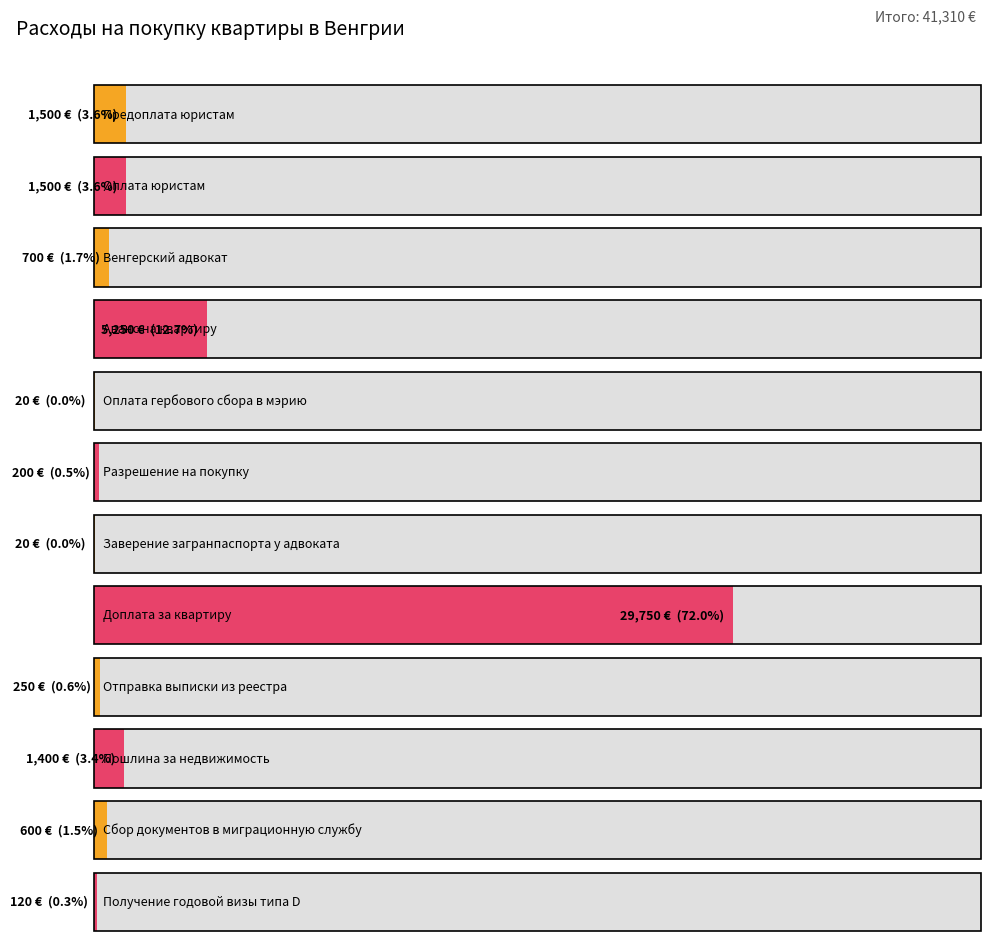

What is the label of the 6th bar from the left?

Разрешение на покупку